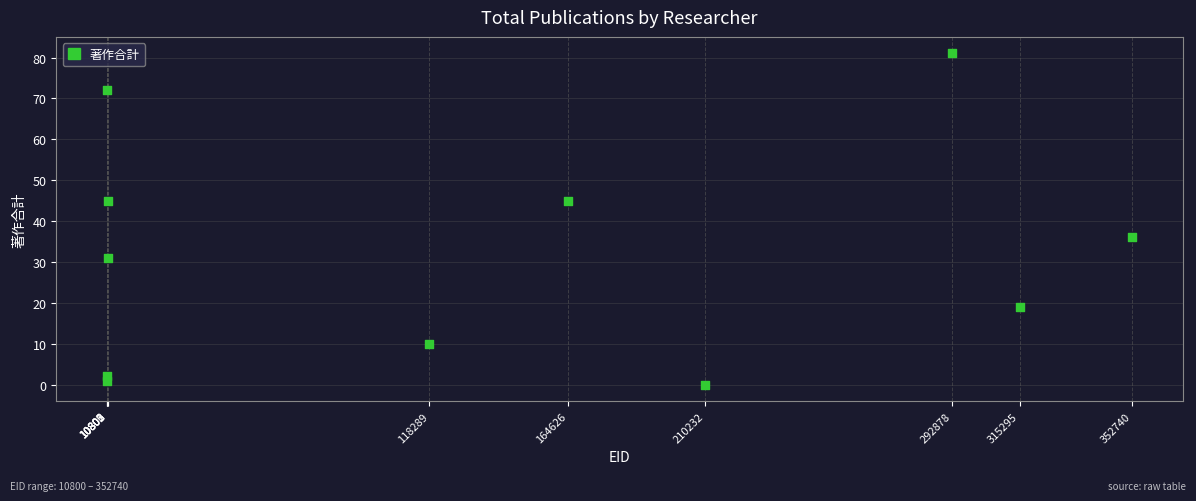

What is the average X value?

137097